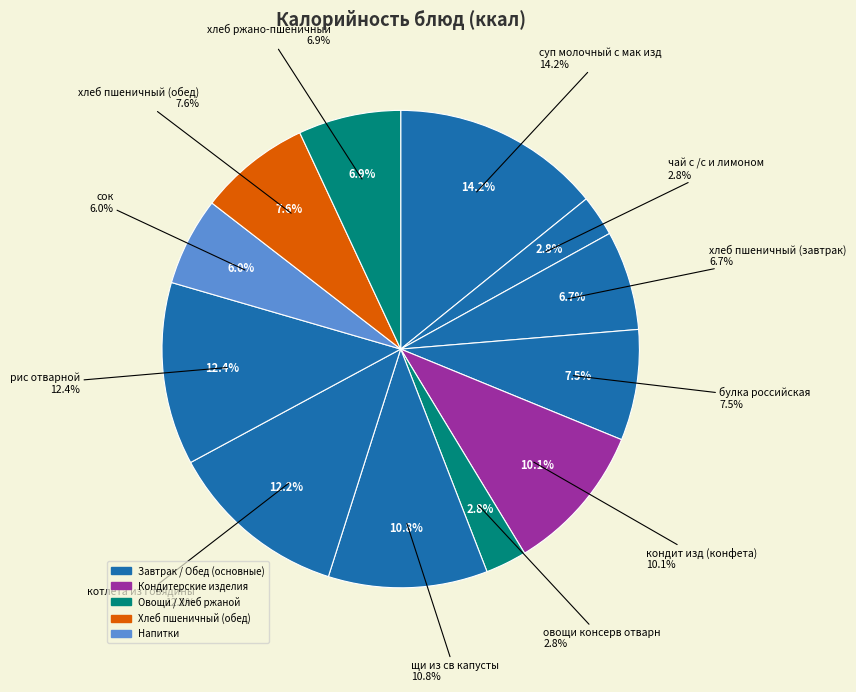

Do хлеб пшеничный (завтрак) and чай с /с и лимоном together represent more than half of the pie?

No